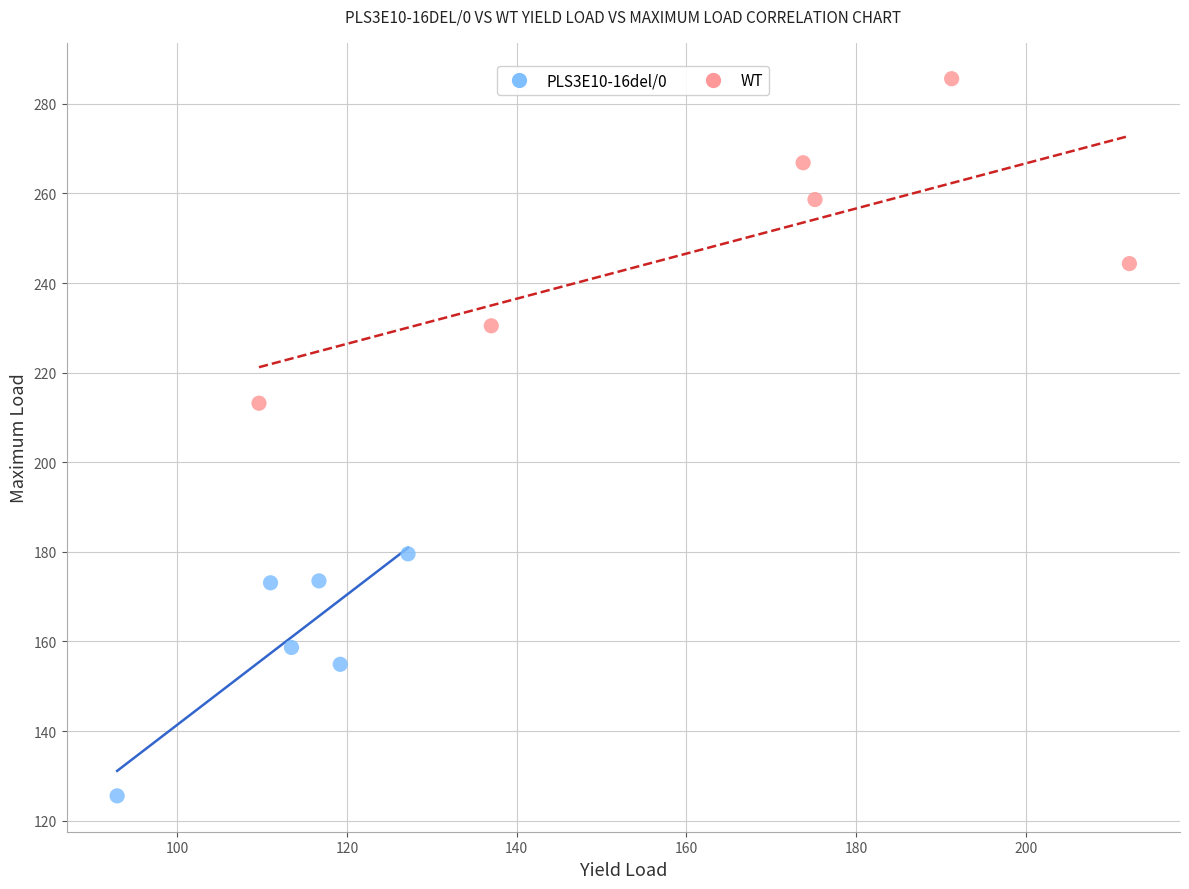

What are all the series names shown in the legend?

PLS3E10-16del/0, WT